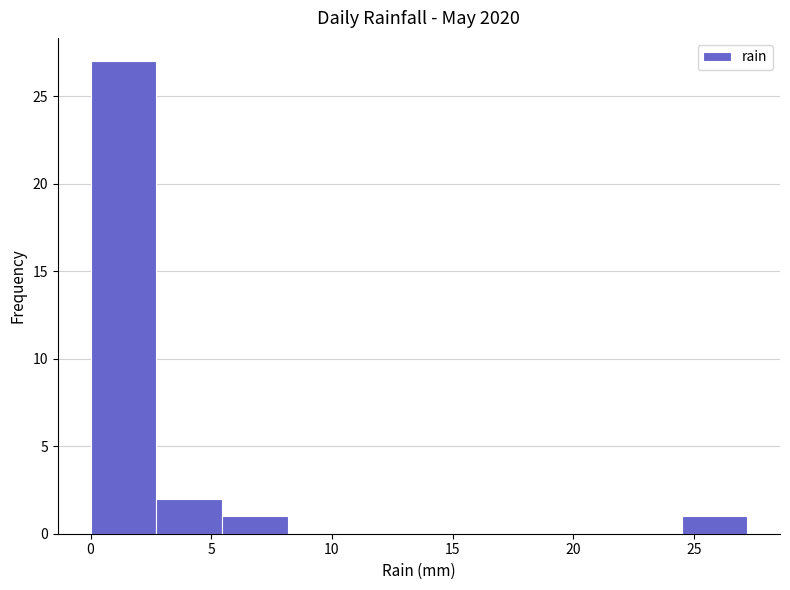

What is the height of the bar covering 5.5 to 8.0 on the x-axis? Neither the bar edges nor the heights are printed on the chart, so give them approximately, as read against the axes.

1